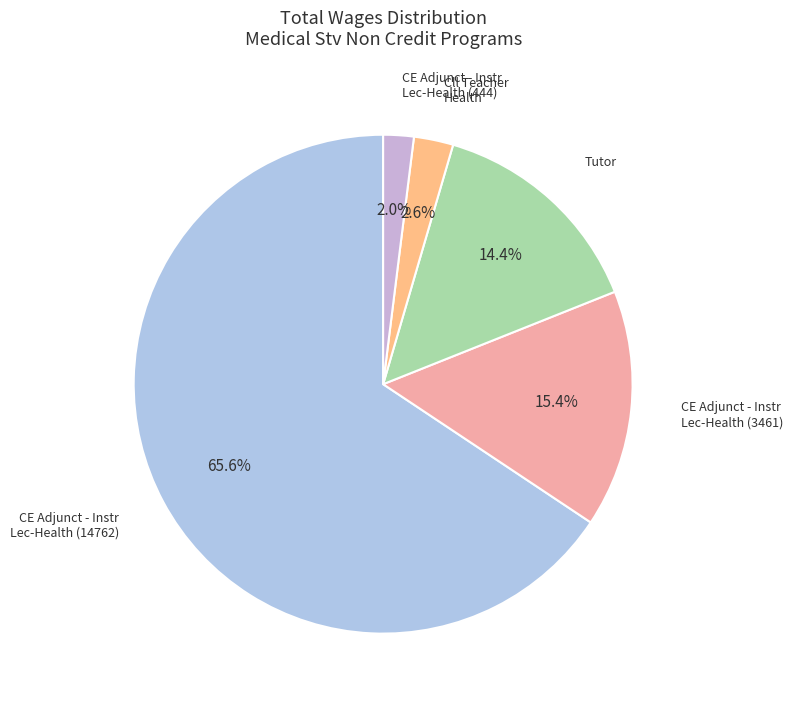

What is the smallest slice in the pie chart?

CE Adjunct - Instr Lec-Health (444)